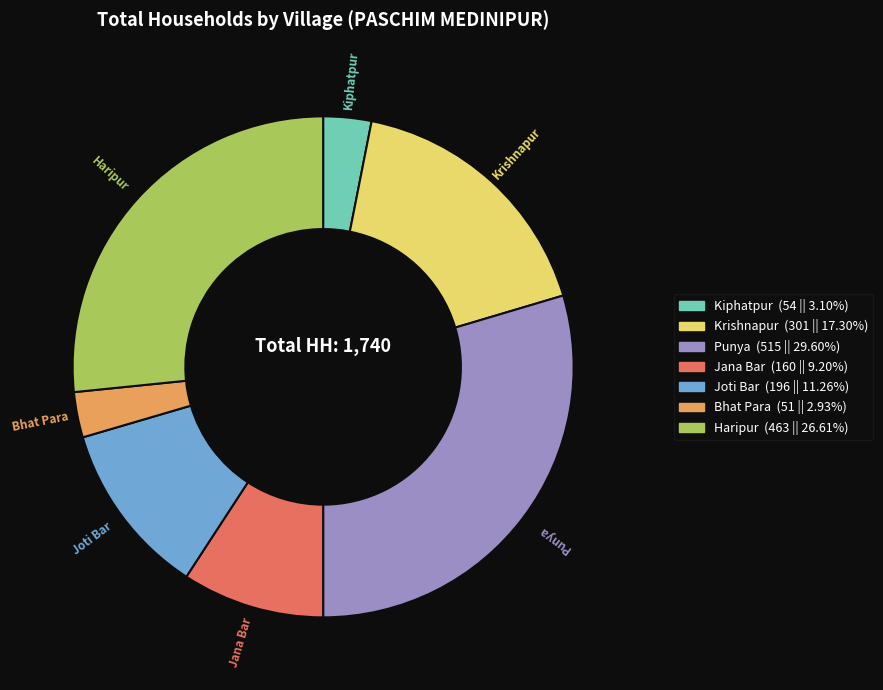

Count the number of slices in the pie.

7